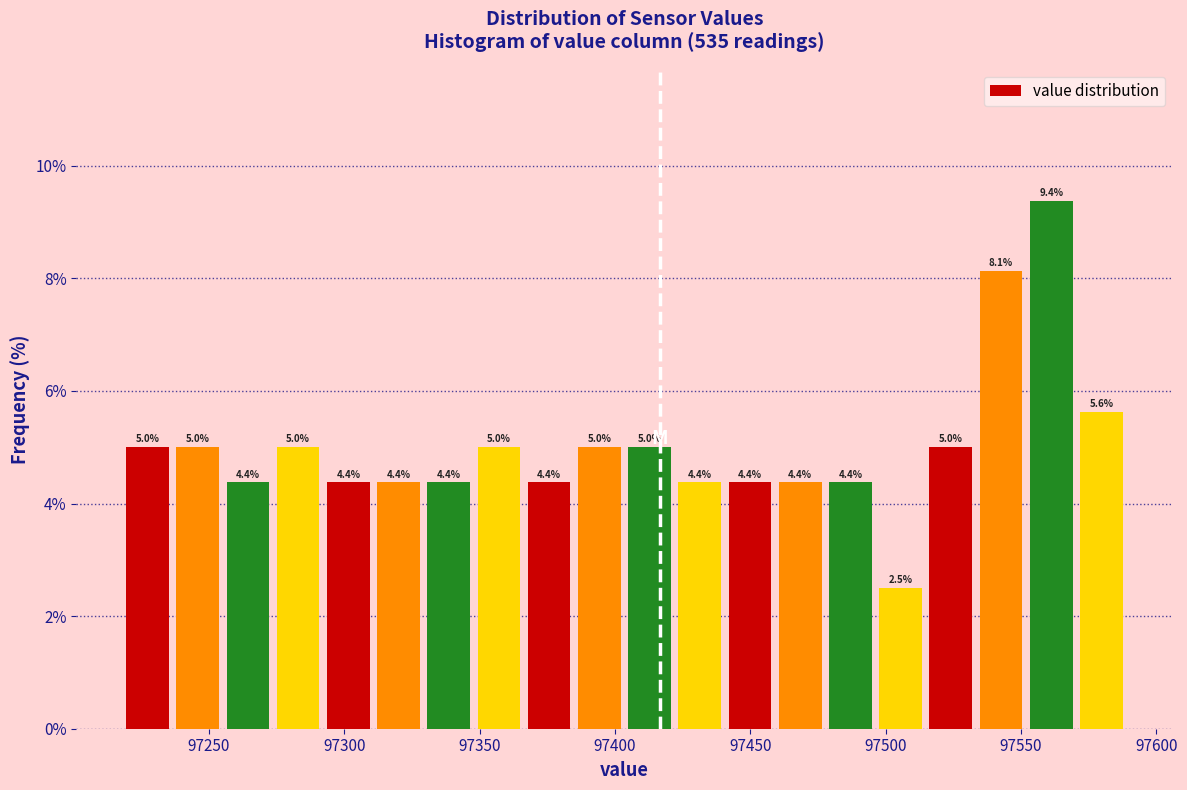

Read against the x-axis, roughly where is the centre of the tallest bar?

97560